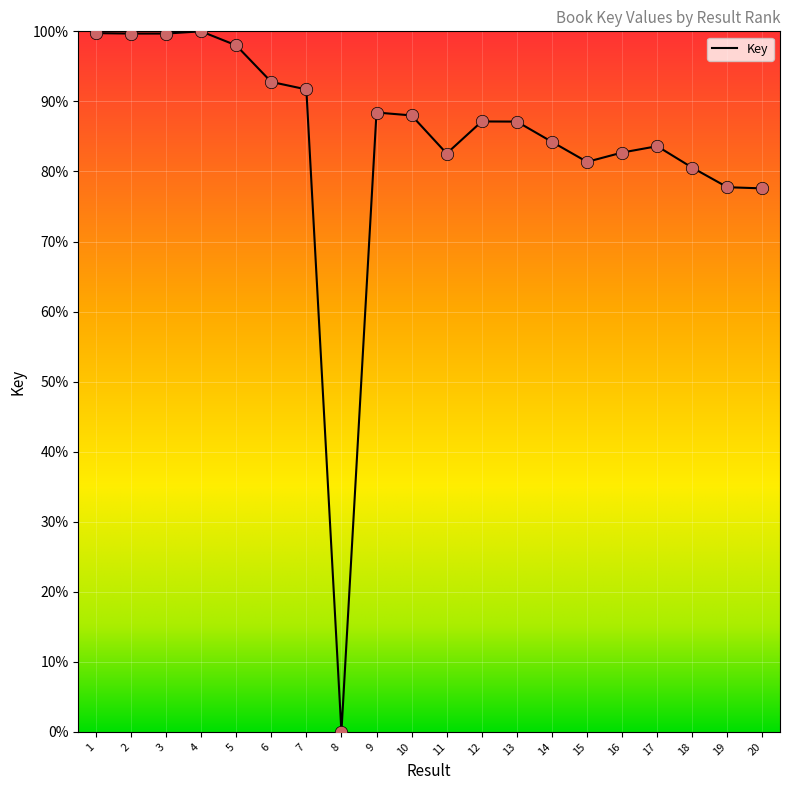

Approximately how many times larger is the value at 20 compared to 4?

0.8